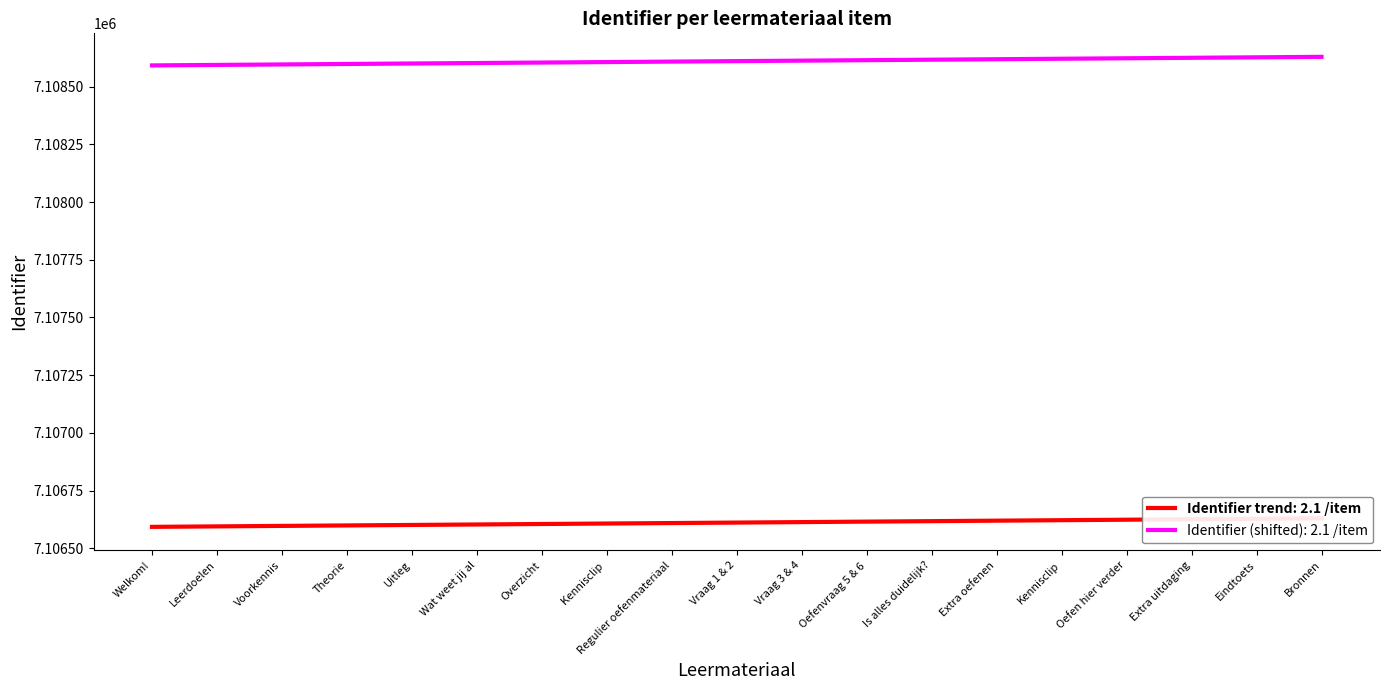

Approximately how many times larger is the value at Overzicht compared to Bronnen?

1.0